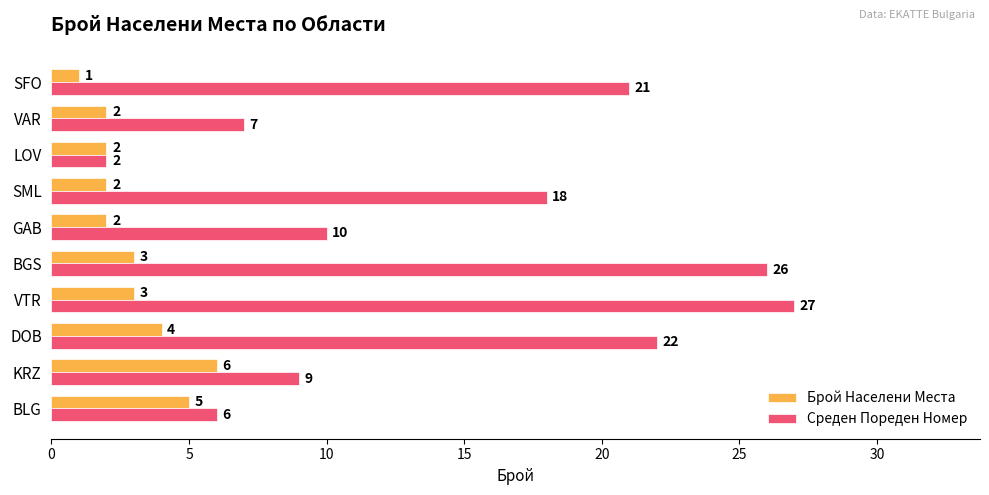

True or false: Брой Населени Места has a value of 4 at DOB.

True